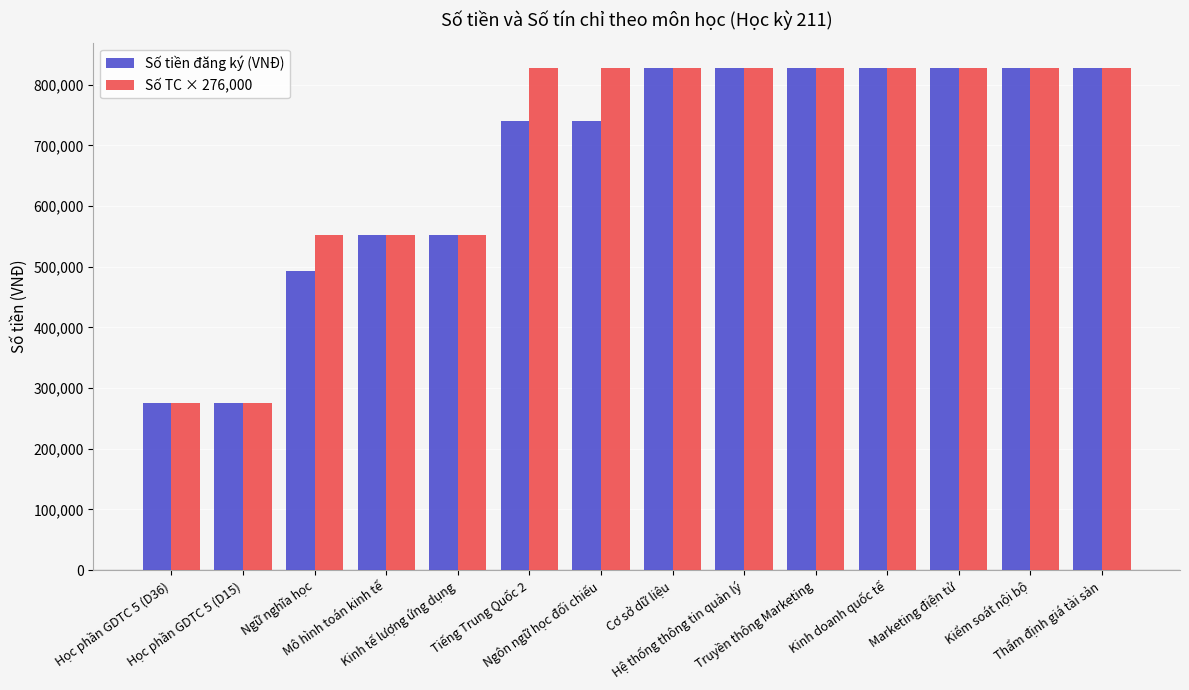

What is the sum of all Số tiền đăng ký (VNĐ) values?

9424000